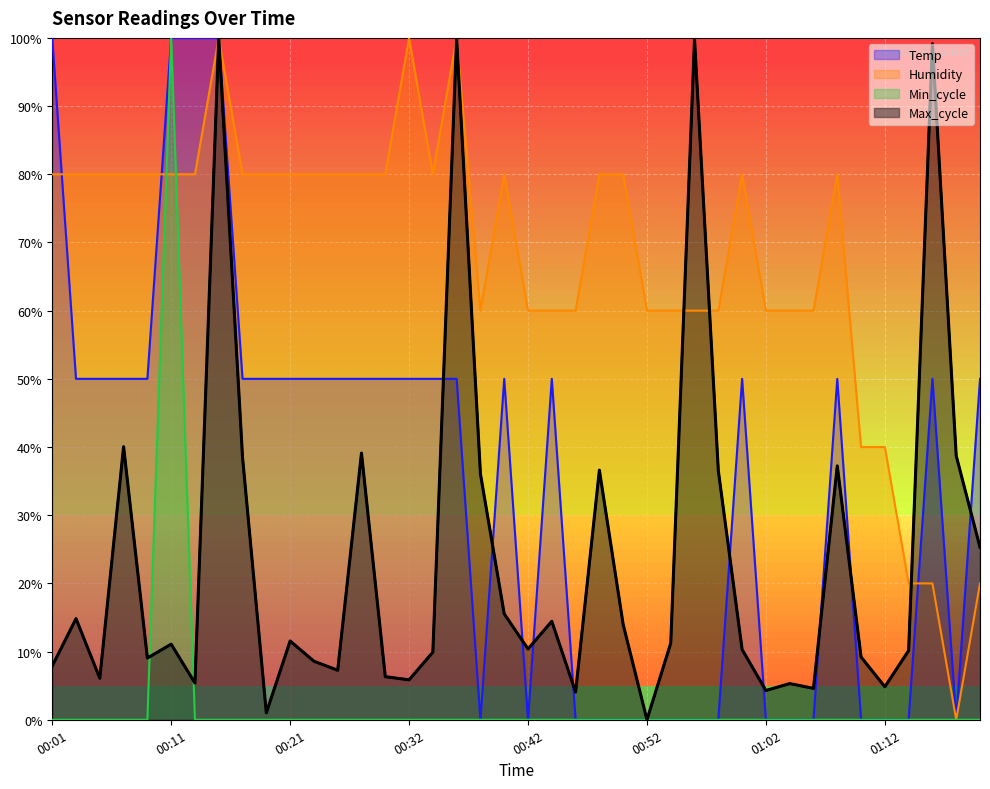

Is it true that Temp equals 0.0 at 01:02?

True